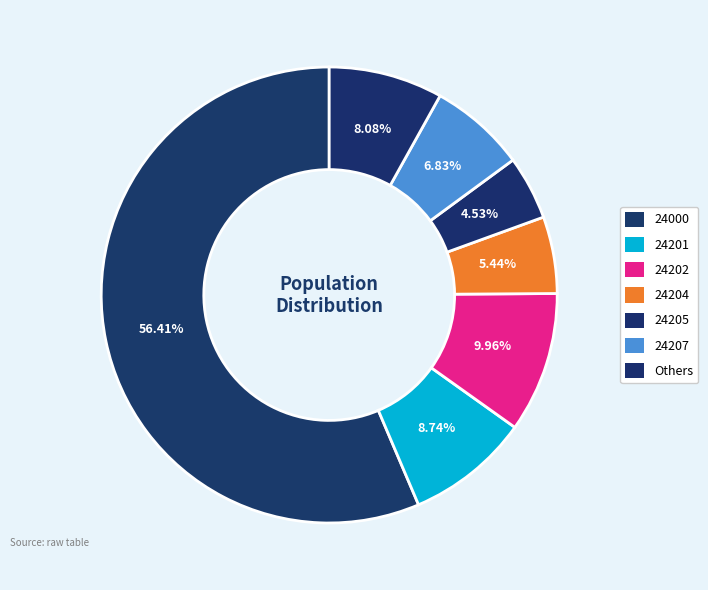

Count the number of slices in the pie.

7